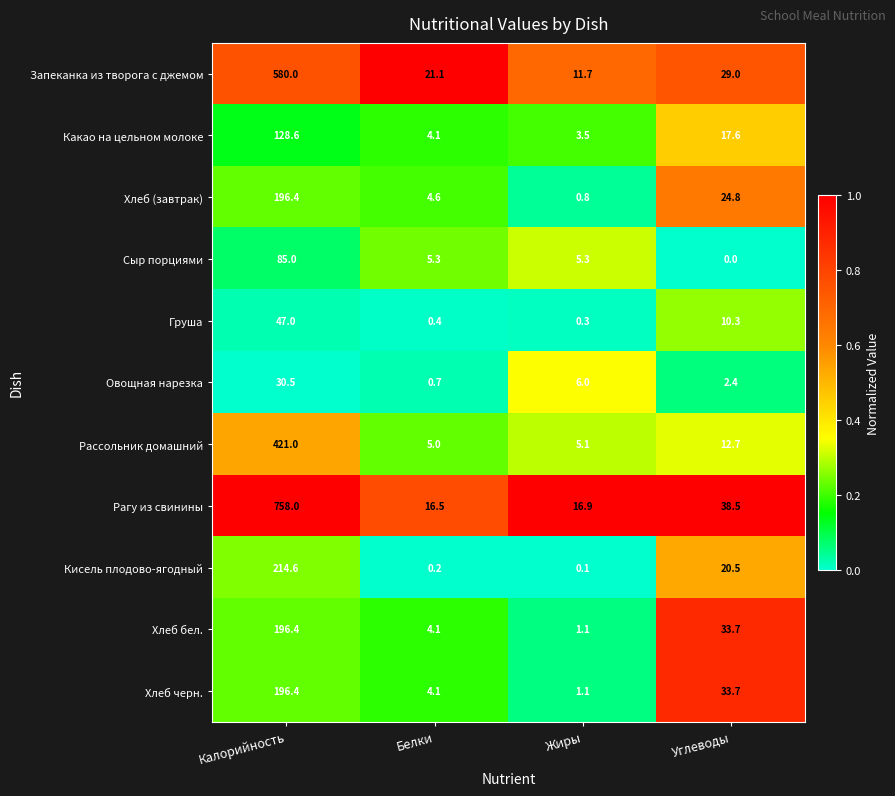

Read the Хлеб бел. value at Жиры.

1.1